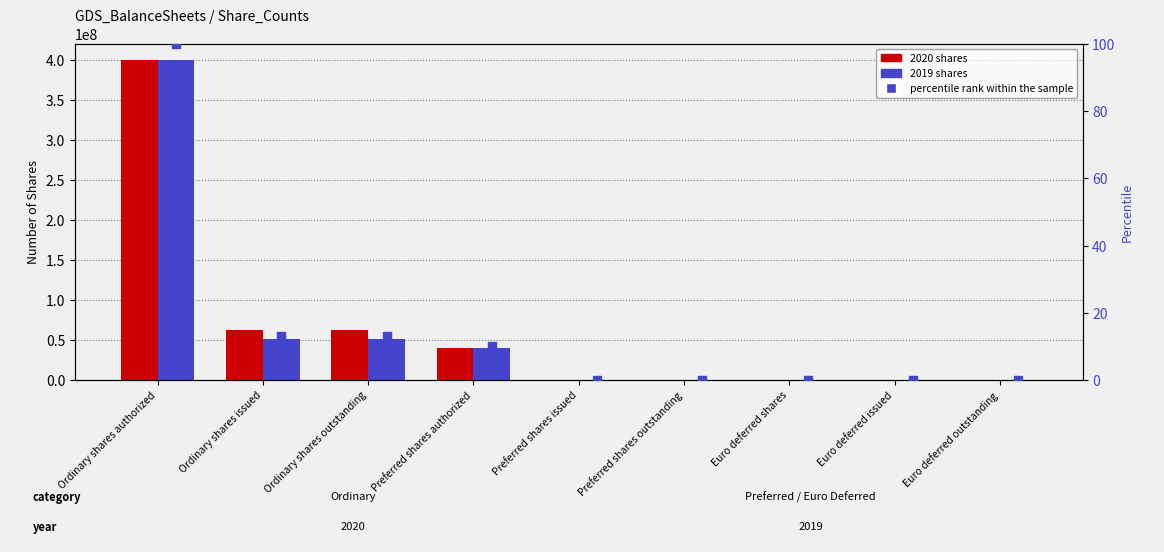

Is the value of Dec. 31, 2019$ shares at Preferred shares issued greater than the value of Dec. 31, 2020$ shares at Ordinary shares authorized?

No